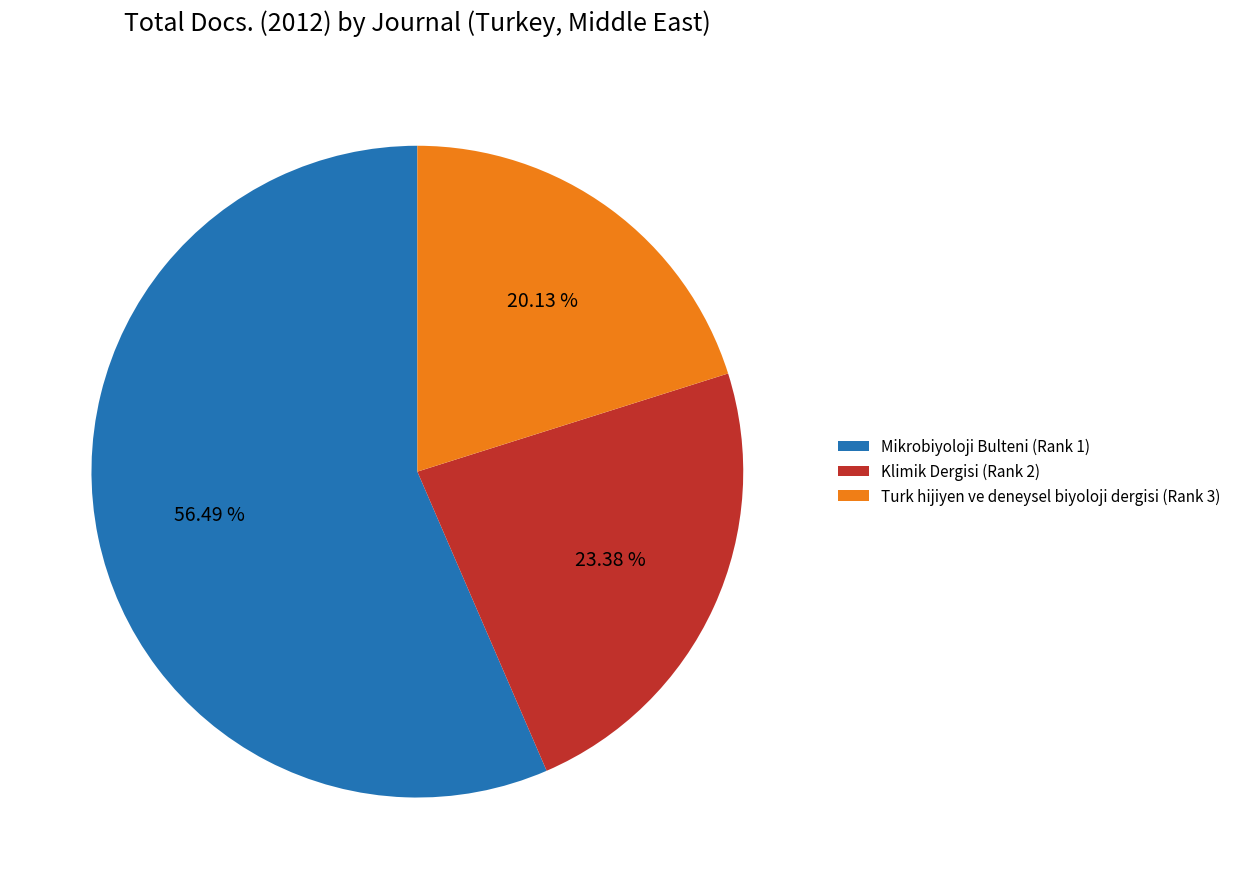

True or false: Mikrobiyoloji Bulteni (Rank 1) accounts for 44% of the total.

False